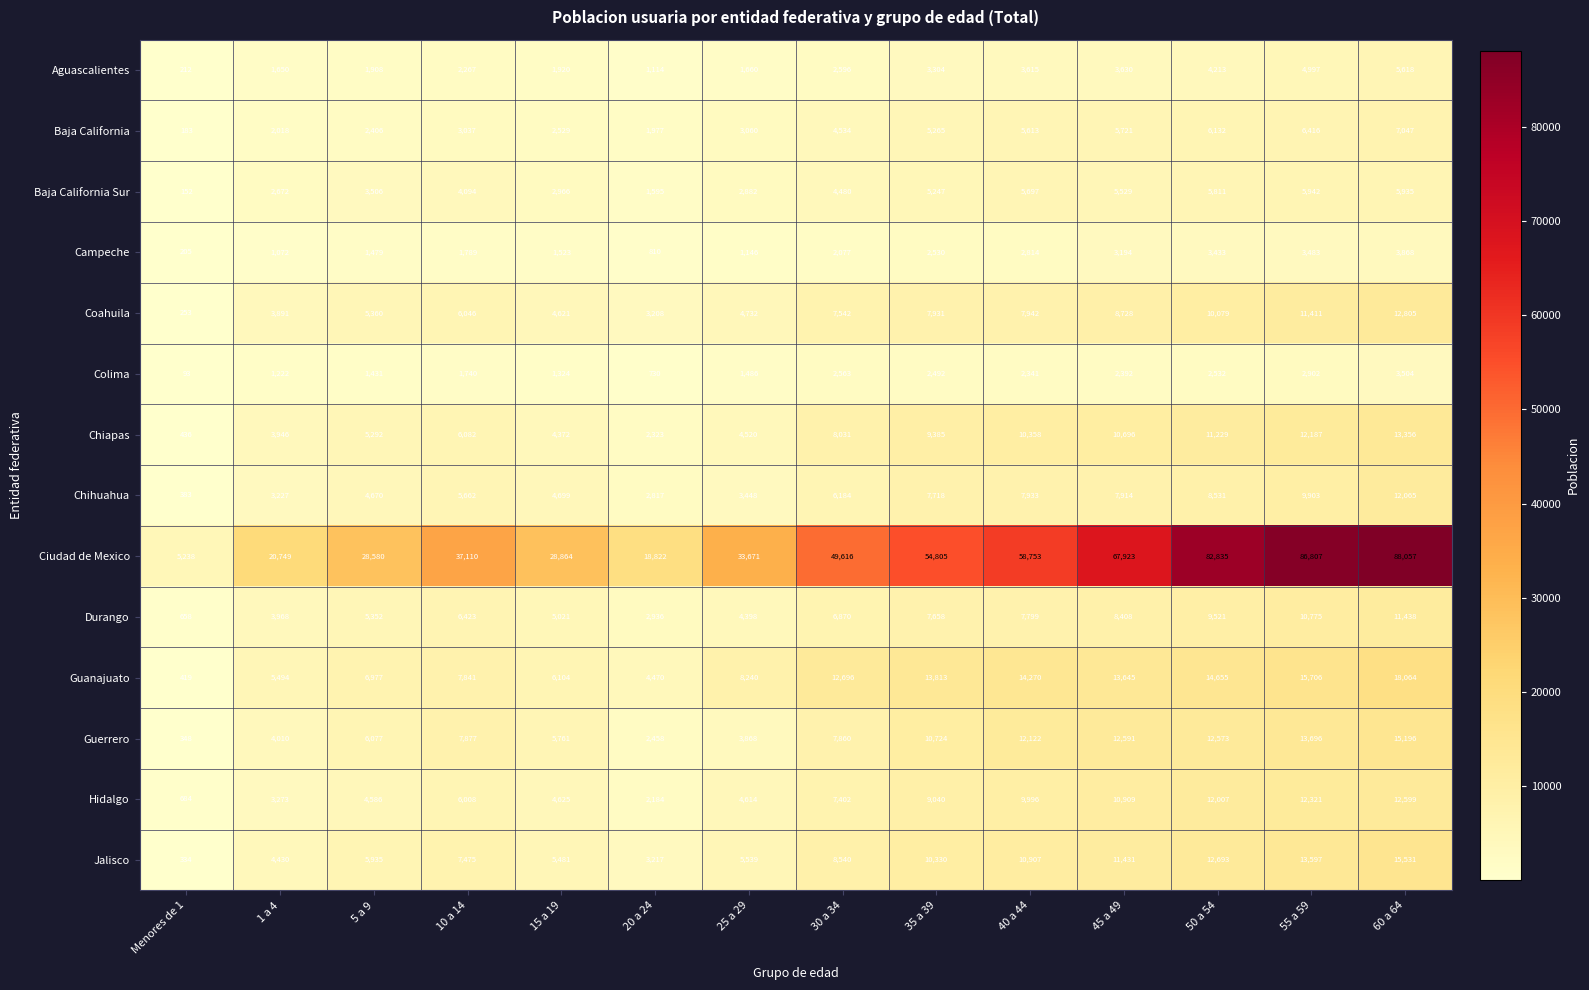

Read the Aguascalientes value at 45 a 49.

3630